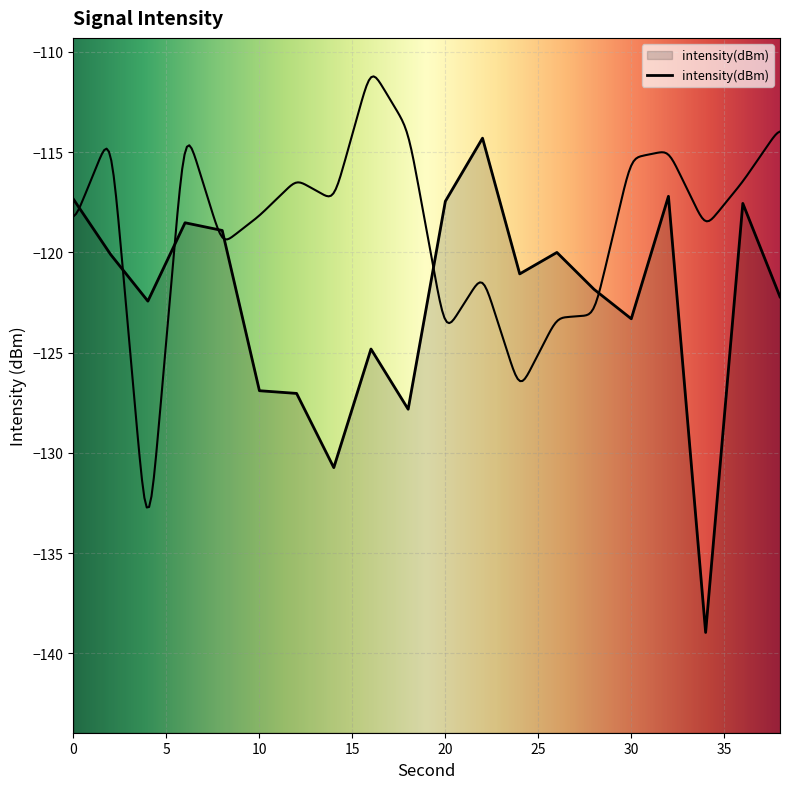

List the labels in order of value, largest first.

22, 32, 0, 20, 36, 6, 8, 26, 2, 24, 28, 38, 4, 30, 16, 10, 12, 18, 14, 34